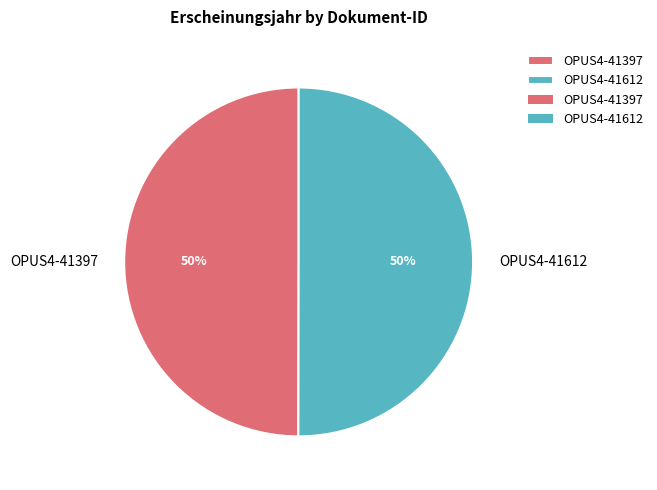

Count the number of slices in the pie.

2